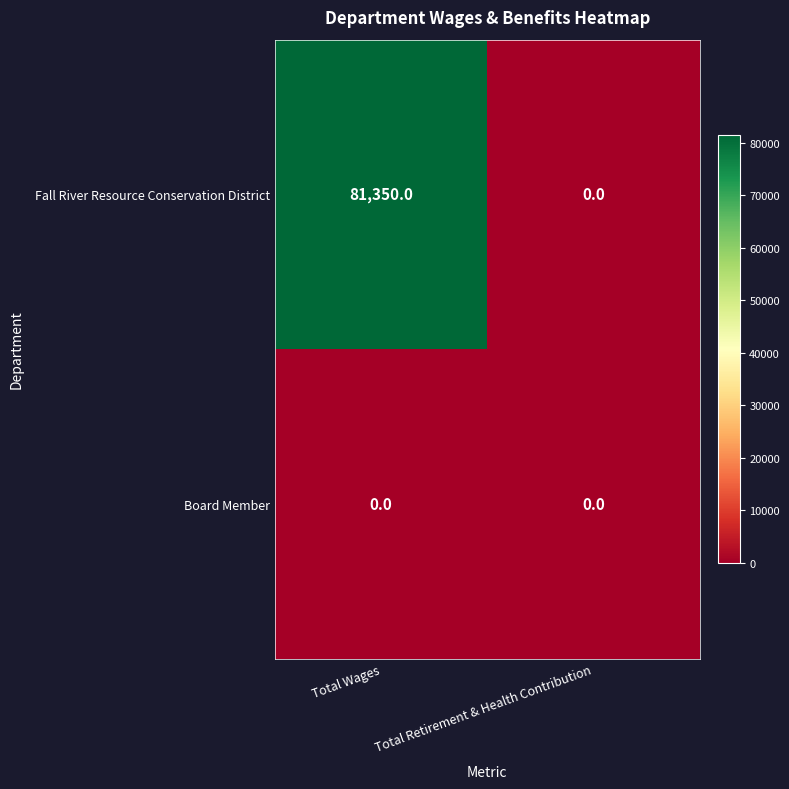

Reading left to right, extract all data points from this chart.

Fall River Resource Conservation District: 81350	0
Board Member: 0	0